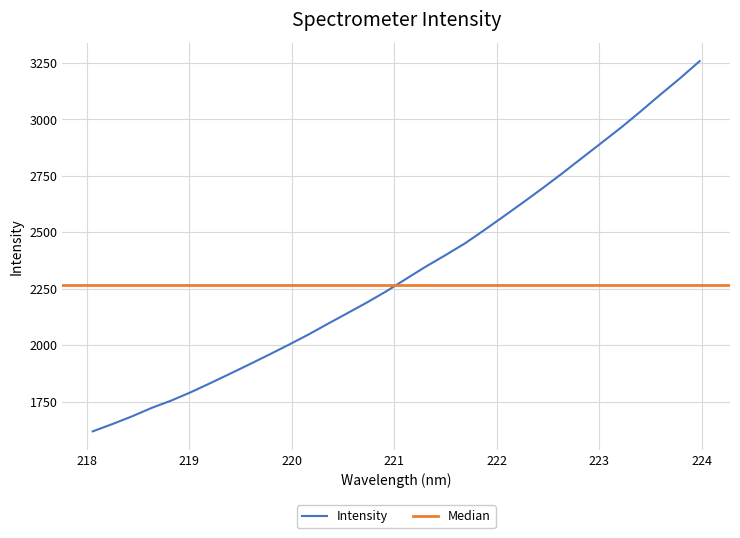

What is the minimum value for Intensity?

1618.3